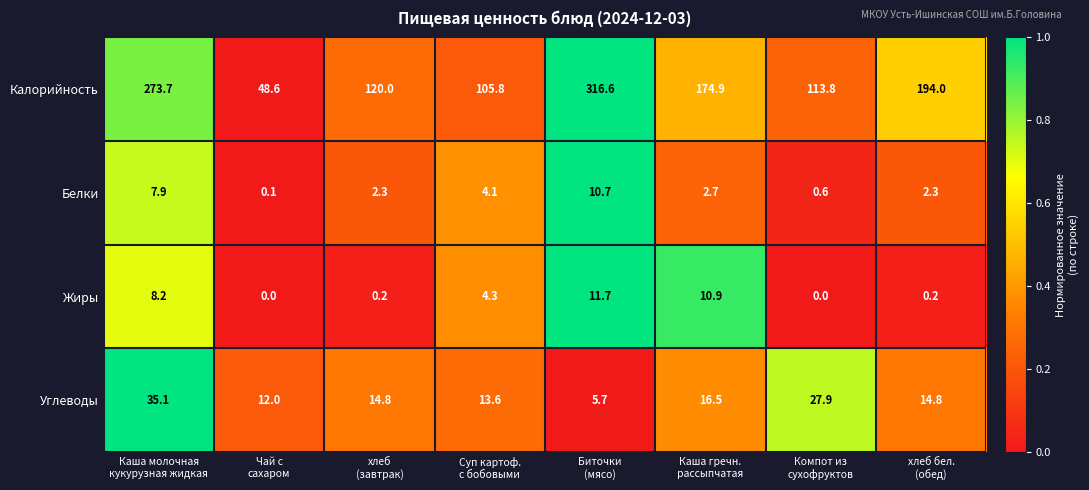

Which category has the highest value across all series?

Биточки
(мясо)